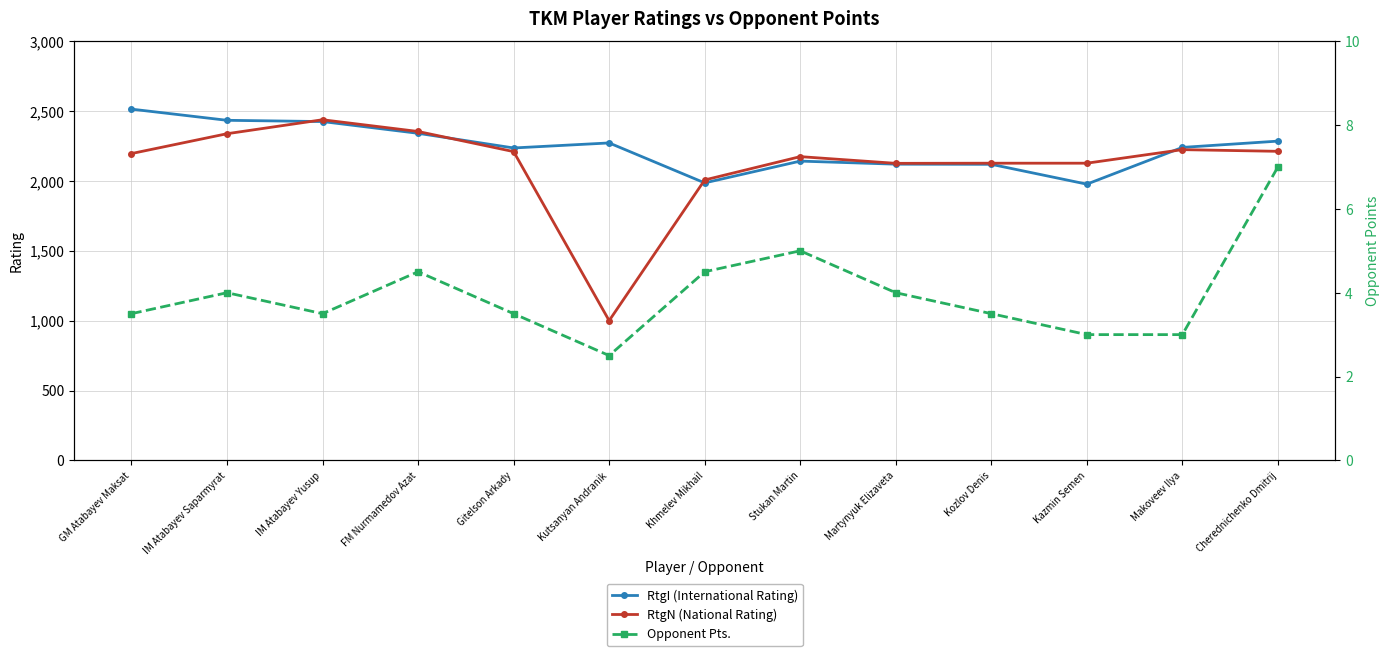

The value of Opponent Pts. at Kozlov Denis is 6.1. True or false?

False